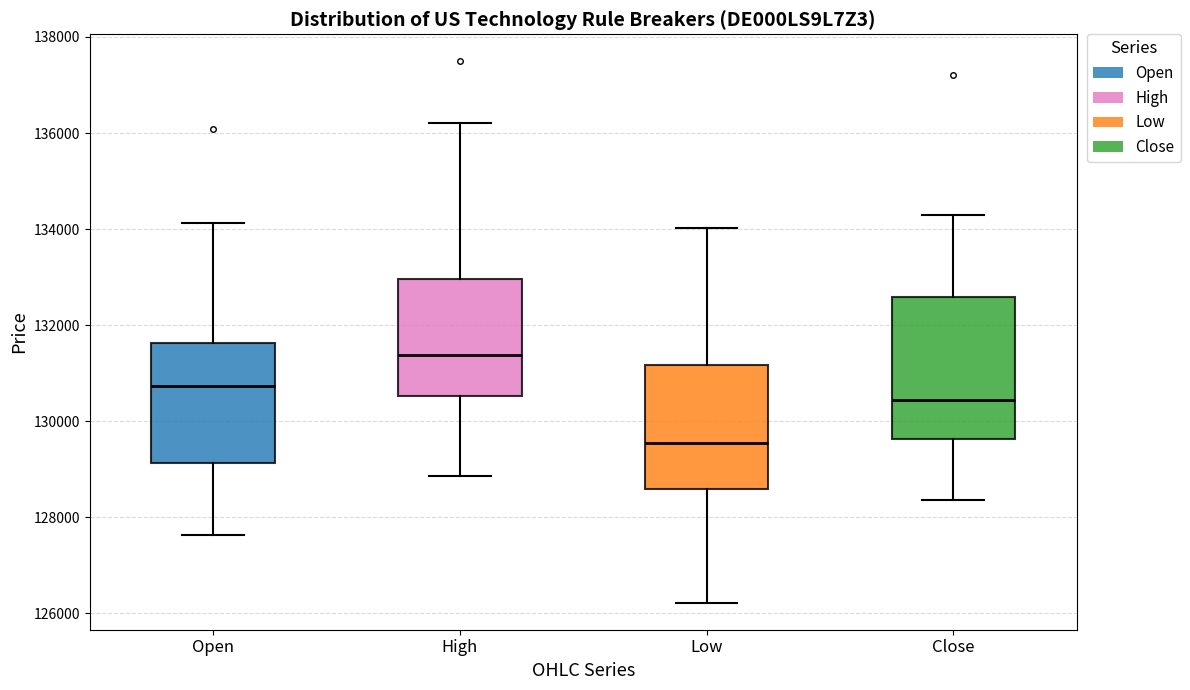

Which box's median line is the lowest?

Low